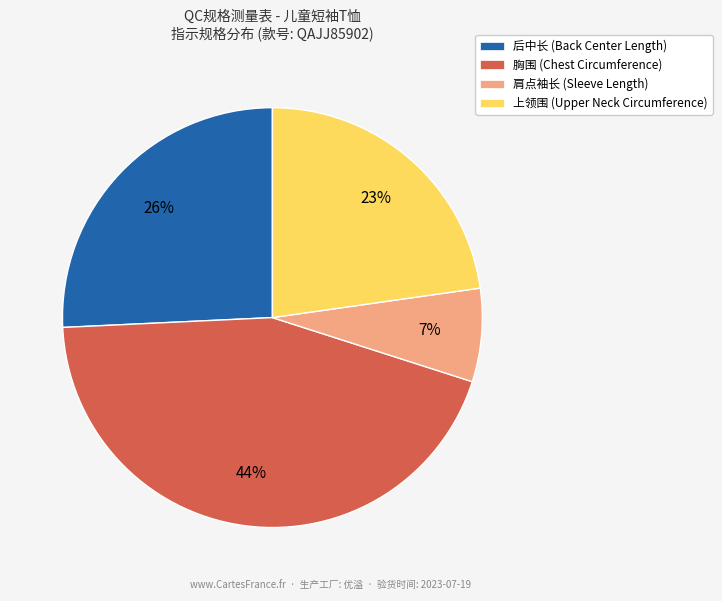

How many slices are in this pie chart?

4